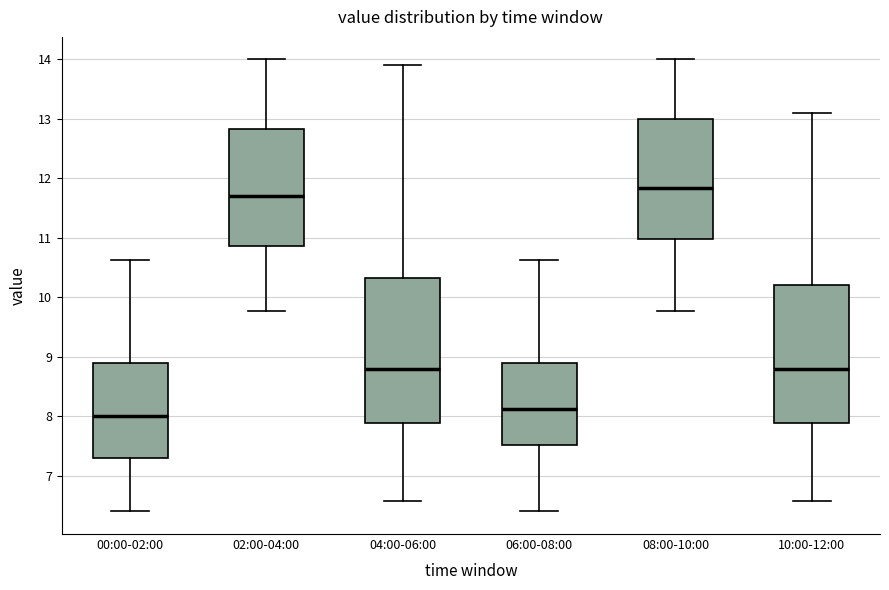

Comparing the boxes themselves (not the whiskers), which one is the tallest?

04:00-06:00